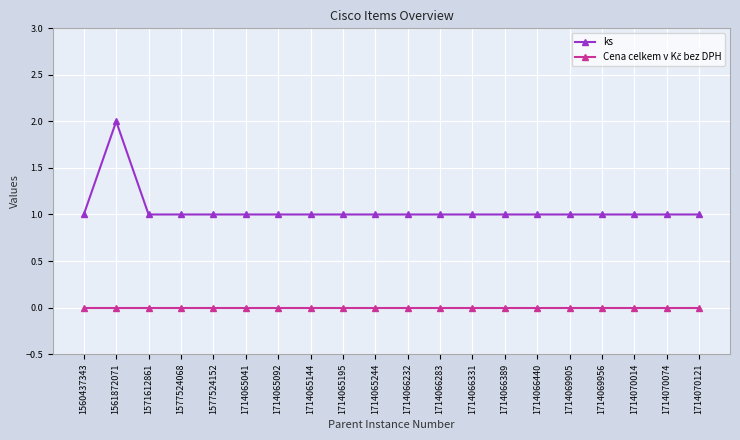

Is it true that ks equals 2 at 1714066389?

False